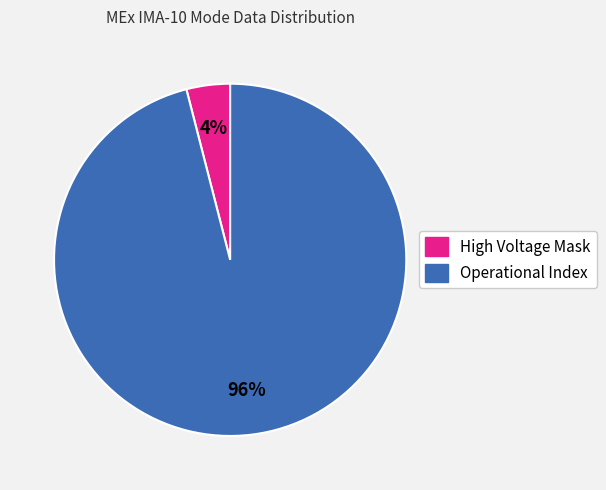

Is there any slice that represents more than half of the pie?

Yes